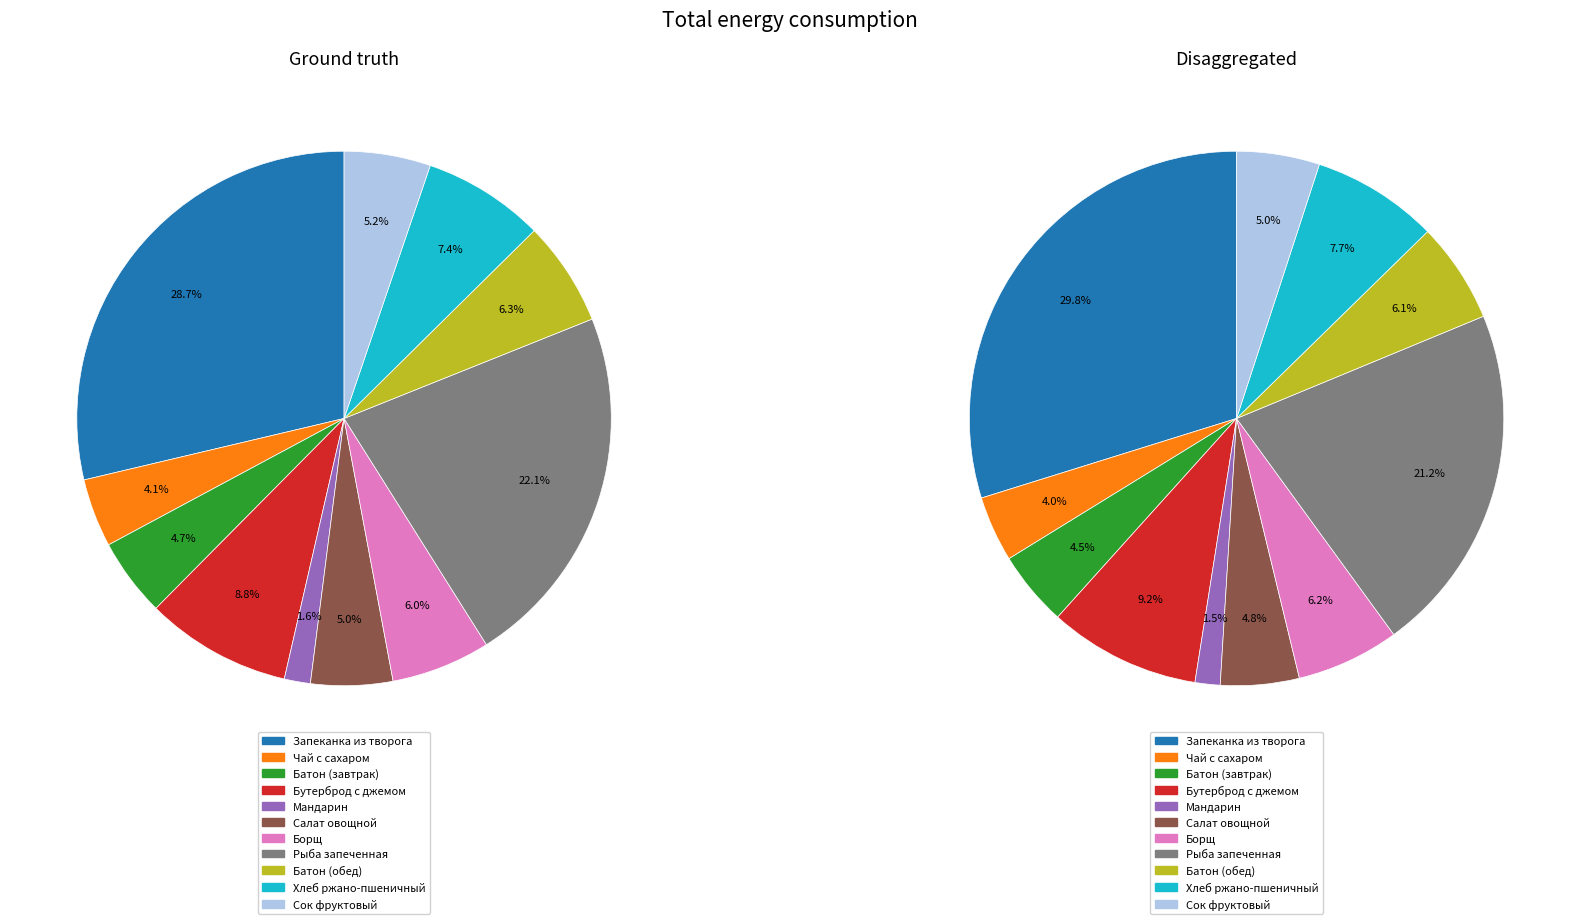

Which slice is the smallest?

Мандарин